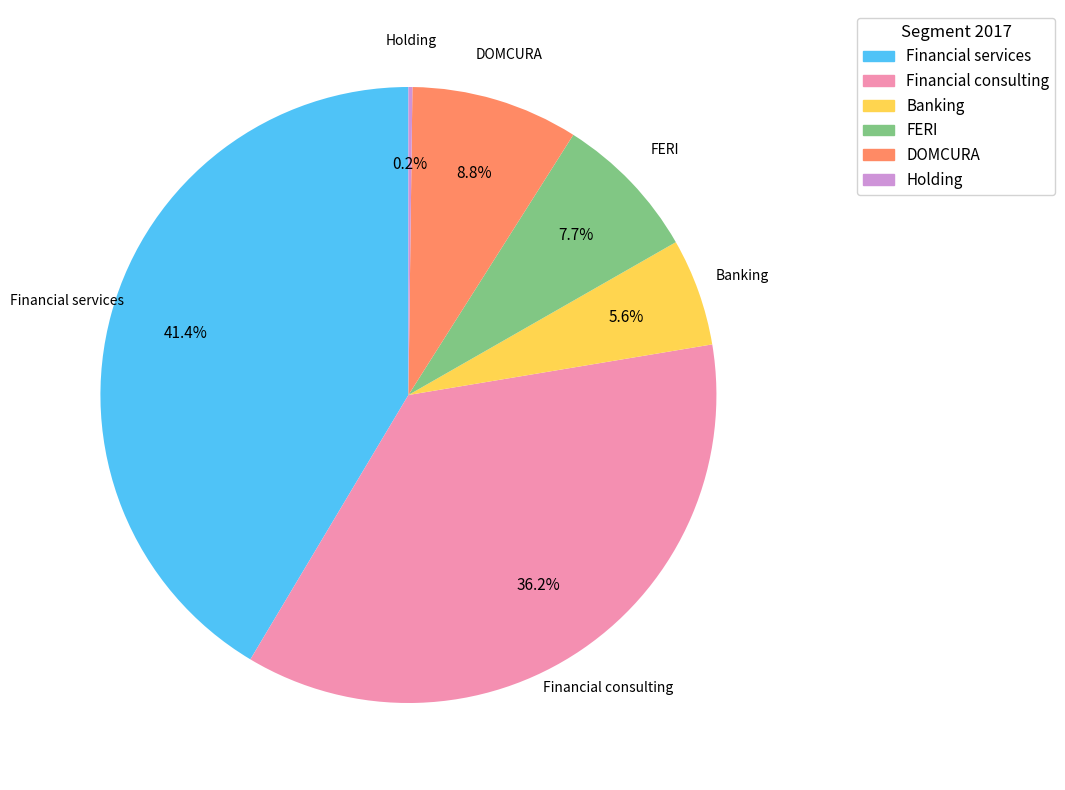

Does FERI represent more than half of the total?

No